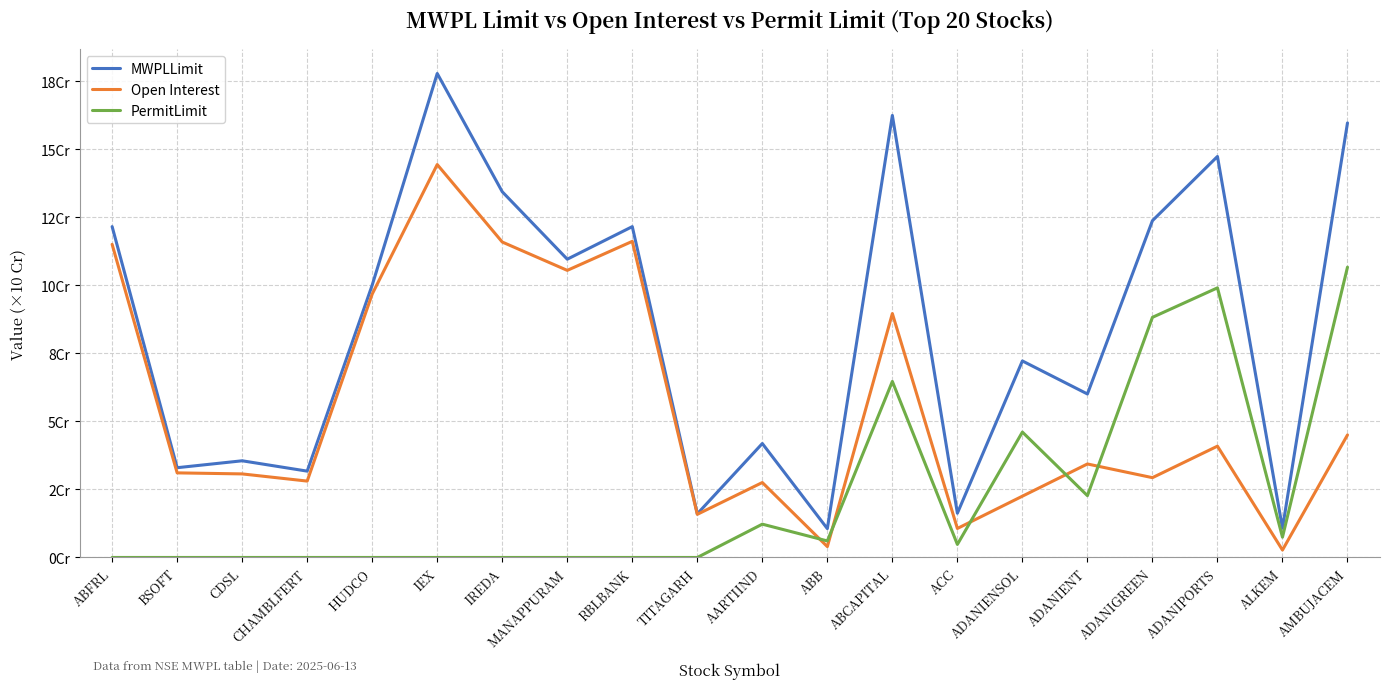

At which label does MWPLLimit first exceed 10?

ABFRL